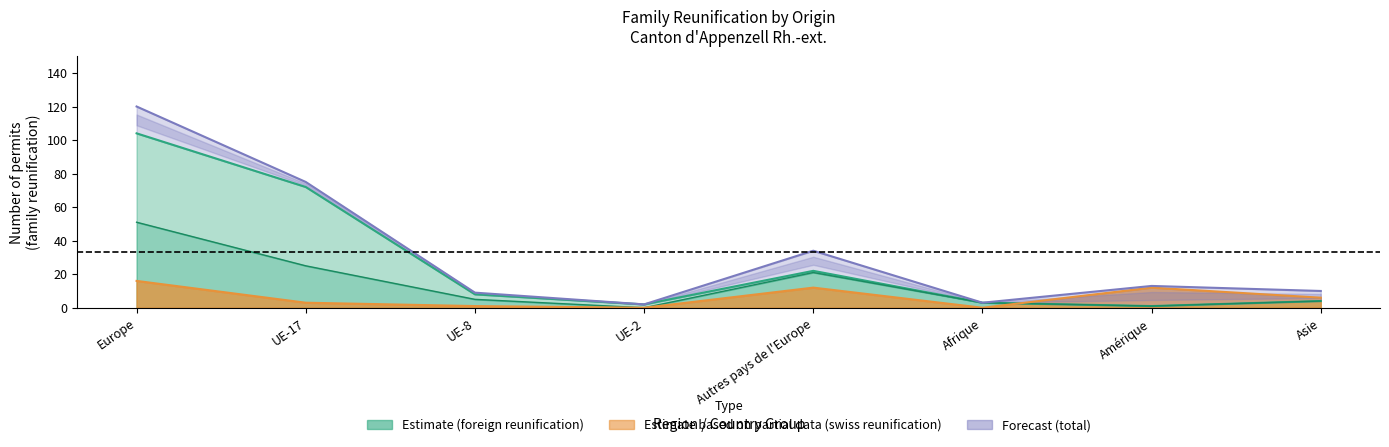

At which label does Conjoint (etranger) first exceed 5?

Europe